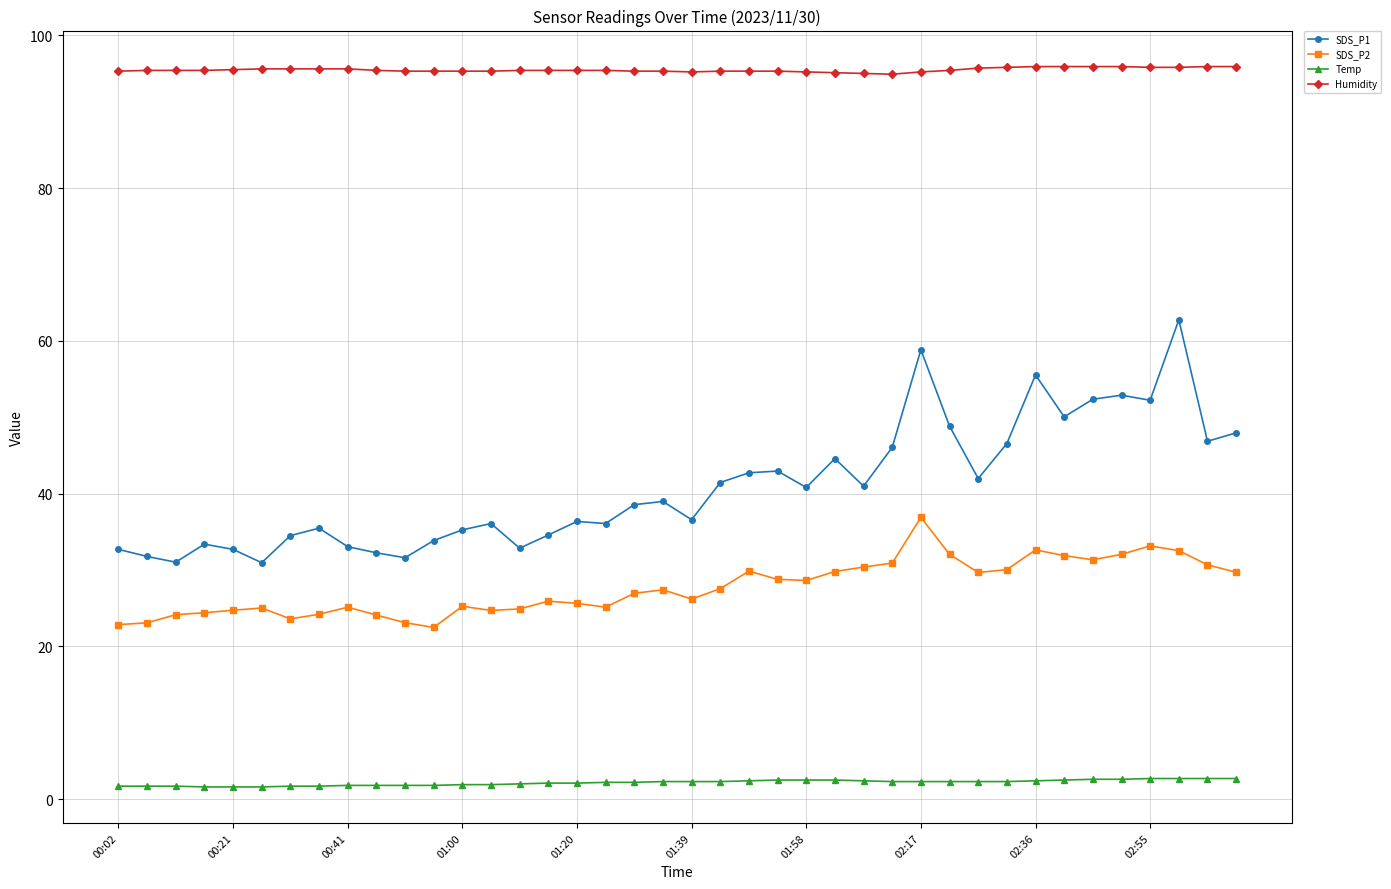

True or false: SDS_P1 has more than 1 interior local peaks.

True